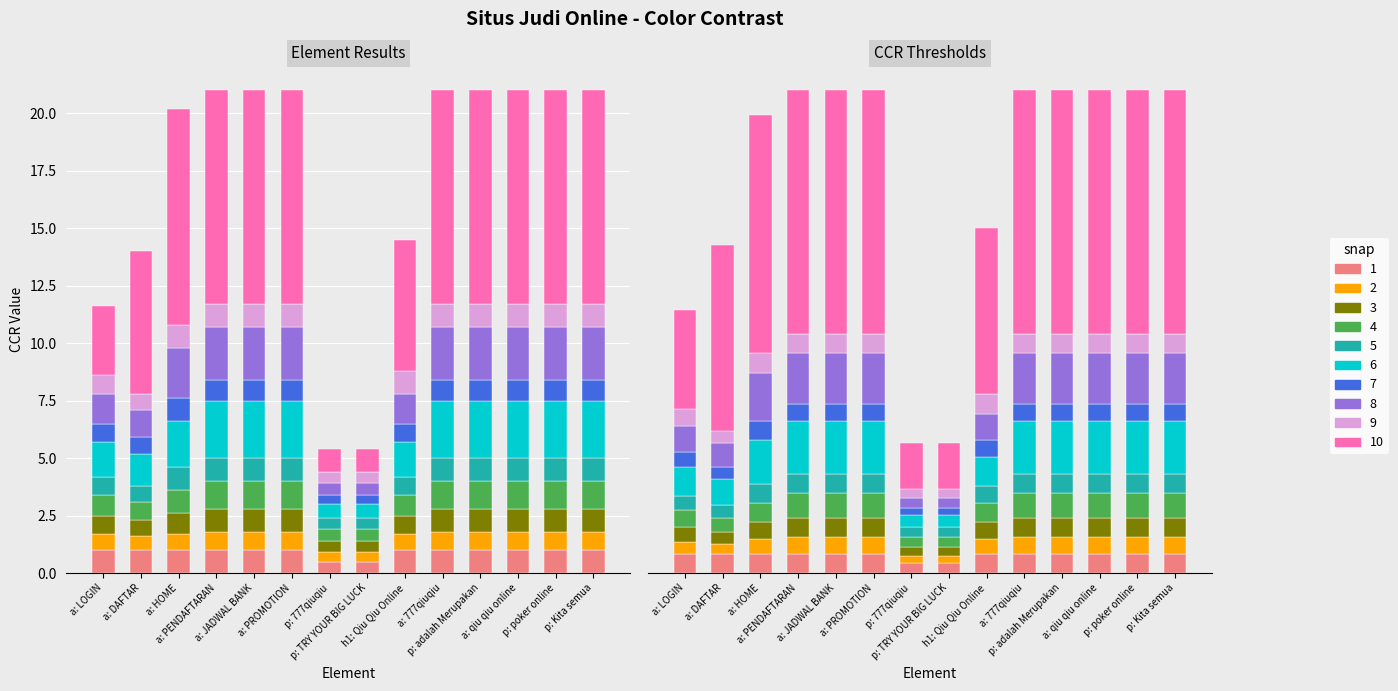

What position from the right is a: qiu qiu online?

3